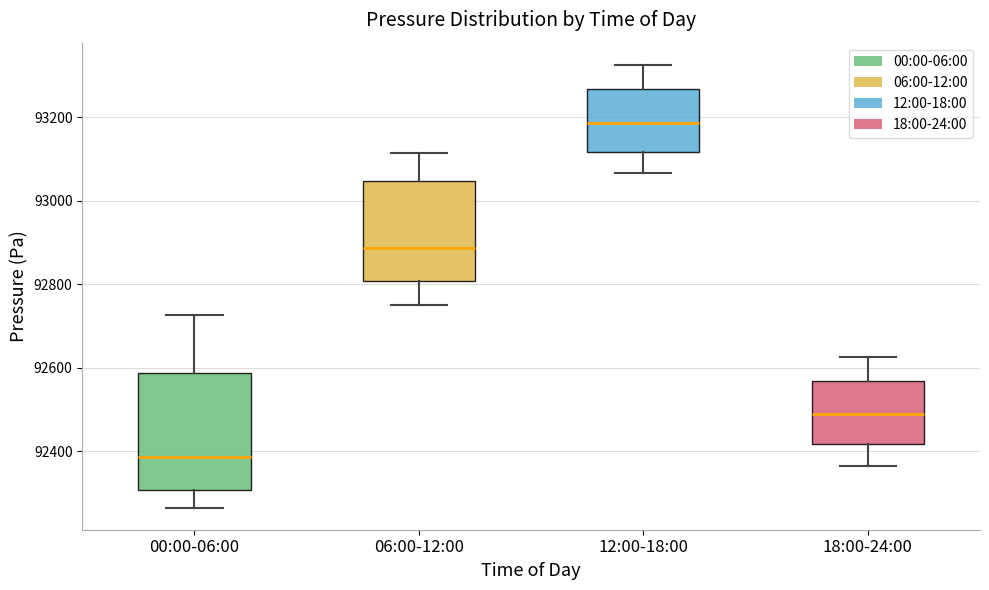

Where does the median line of the box for 06:00-12:00 sit on the y-axis? The values are not printed on the chart, so give them approximately, as read against the axis.

92880